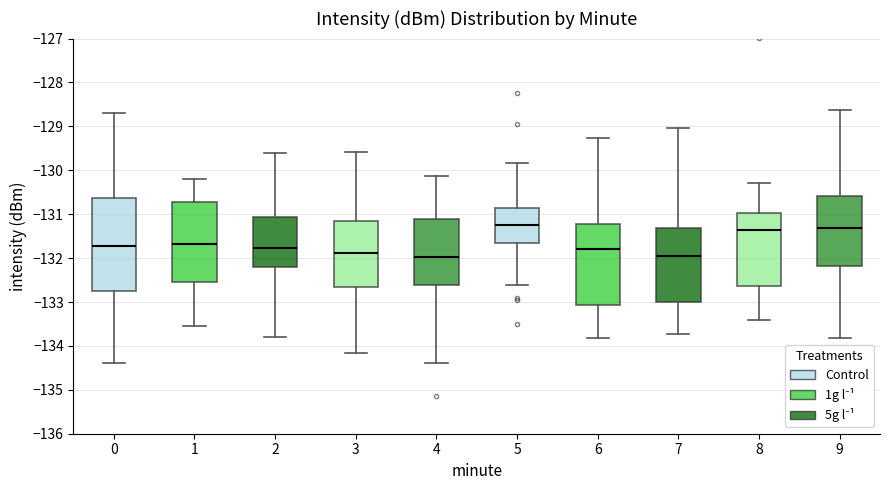

Reading left to right, read every box against the y-axis: the position of its median line, the range the box covers, and the ends of its whiskers. The values are not printed on the chart, so give them approximately, as read against the axis.

0: median -131.7, box -132.8 to -130.6, whiskers -134.4 to -128.7
1: median -131.7, box -132.5 to -130.7, whiskers -133.5 to -130.2
2: median -131.8, box -132.2 to -131.1, whiskers -133.8 to -129.6
3: median -131.9, box -132.7 to -131.1, whiskers -134.2 to -129.6
4: median -132.0, box -132.6 to -131.1, whiskers -134.4 to -130.1
5: median -131.2, box -131.7 to -130.9, whiskers -132.6 to -129.8
6: median -131.8, box -133.1 to -131.2, whiskers -133.8 to -129.3
7: median -132.0, box -133.0 to -131.3, whiskers -133.7 to -129.0
8: median -131.4, box -132.6 to -131.0, whiskers -133.4 to -130.3
9: median -131.3, box -132.2 to -130.6, whiskers -133.8 to -128.6